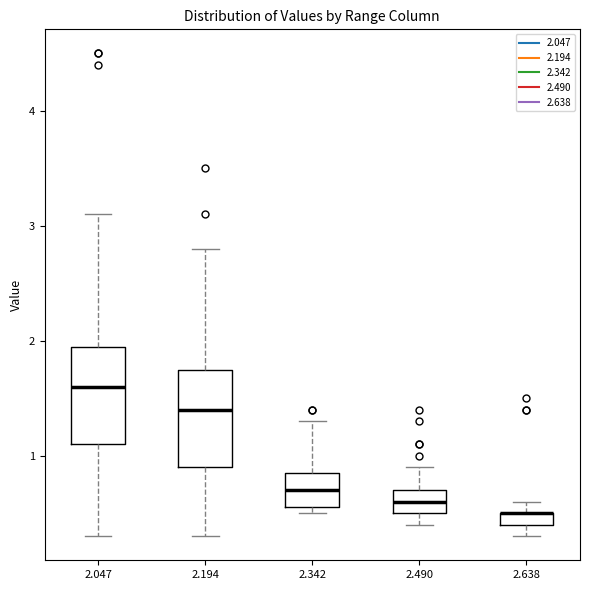

Where does the upper whisker of the box at x = 2.490 end on the y-axis? The values are not printed on the chart, so give them approximately, as read against the axis.

0.9